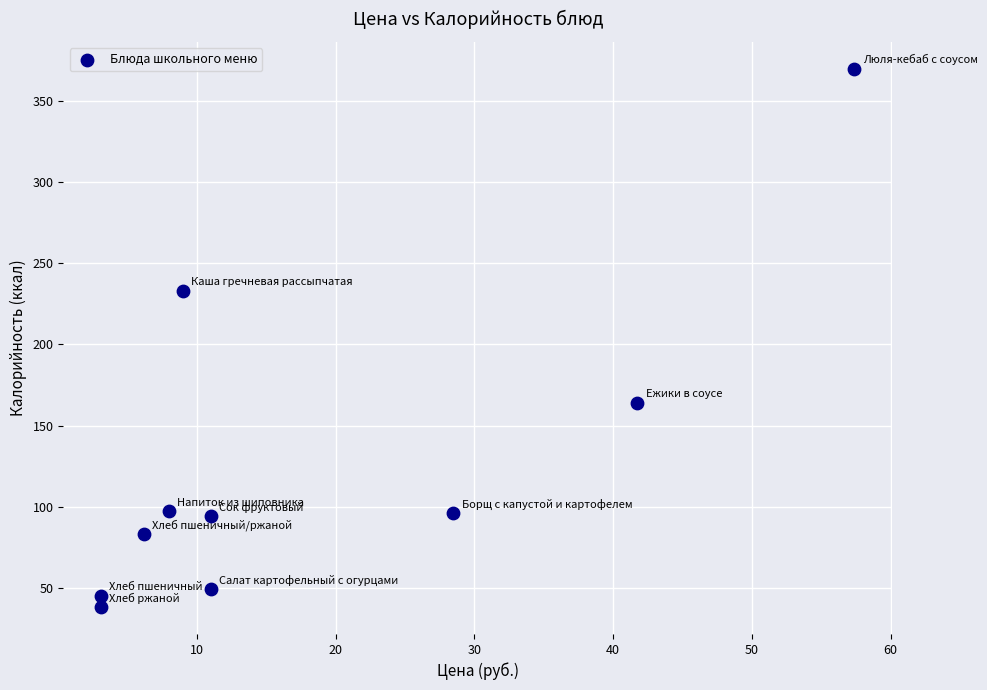

What is the range of Y values (max minus min)?

332